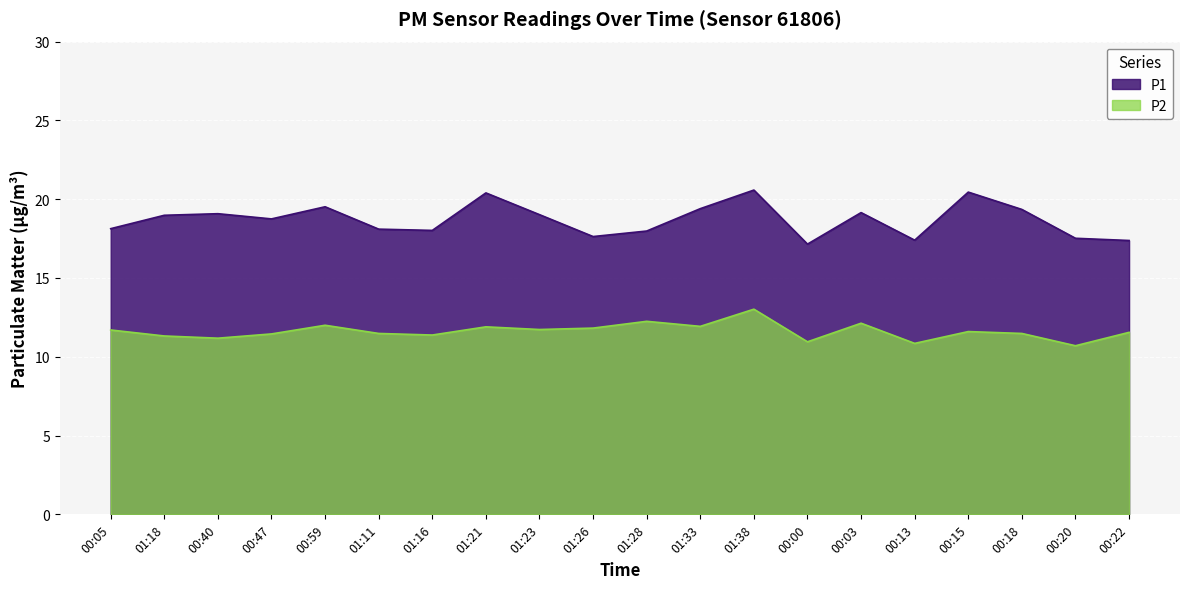

What is the total value across all series at 00:15?

32.0